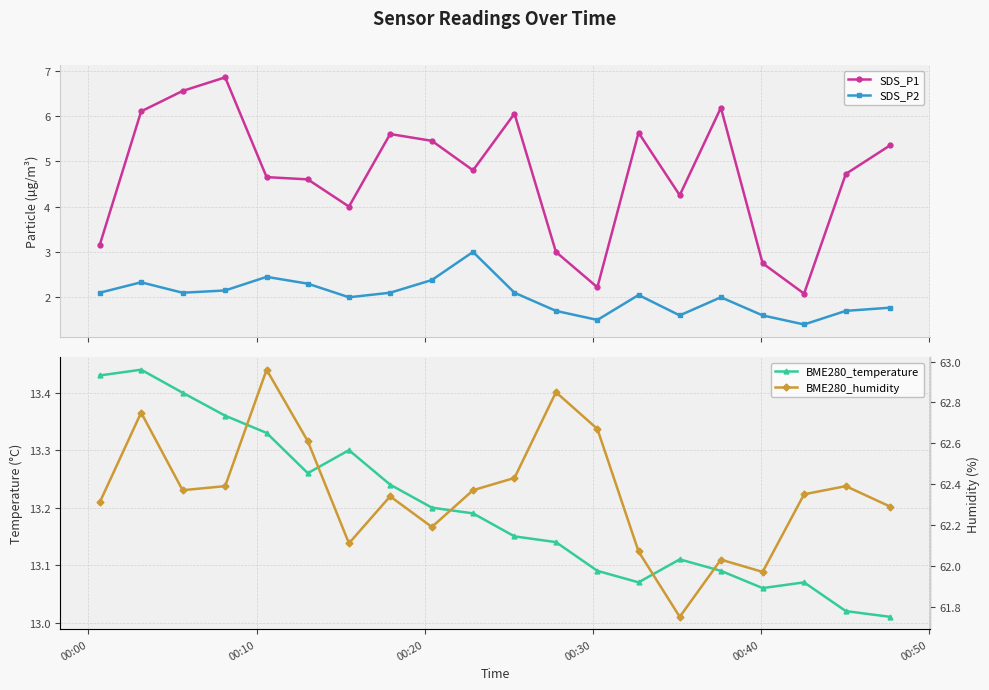

What is the difference between the maximum and second lowest values in the SDS_P1 series?

4.6